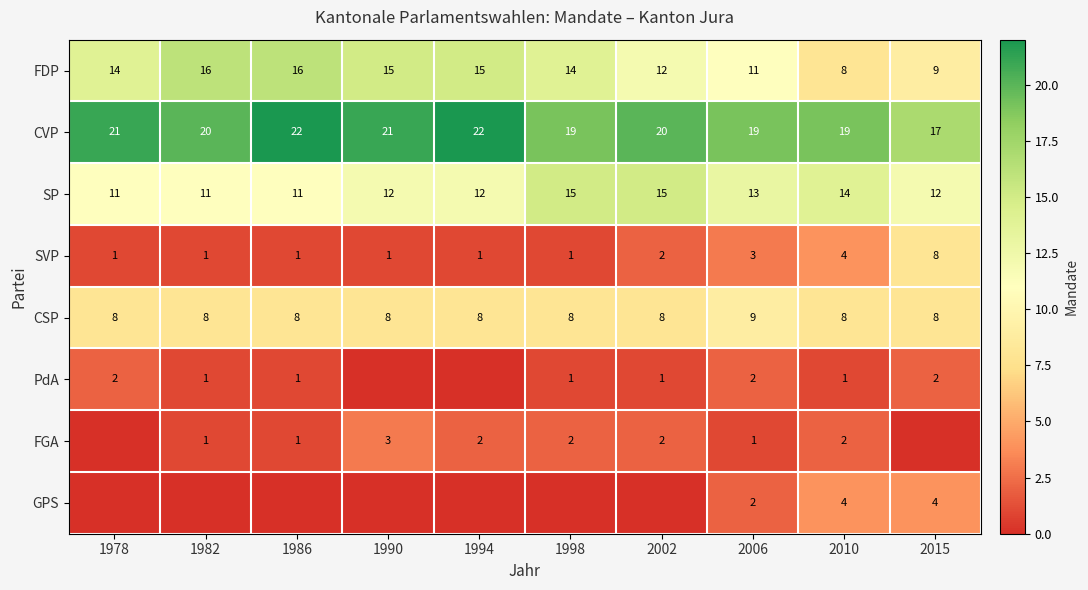

Read the CSP value at 1990.

8